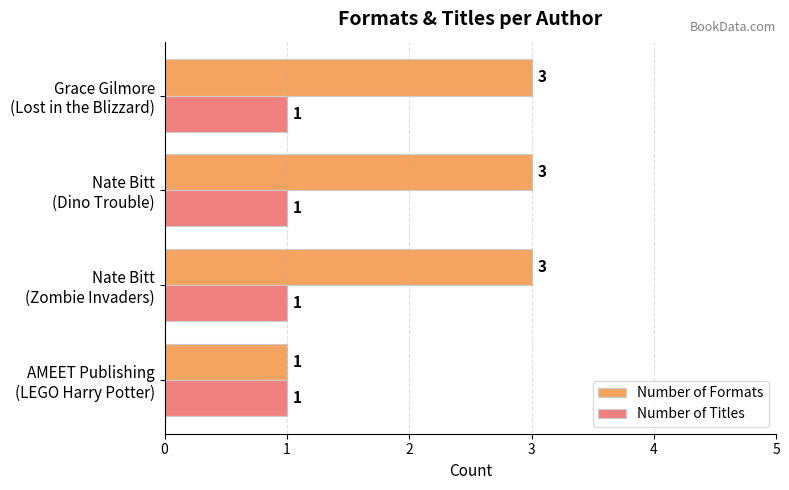

Count the Number of Formats values in the range 3 to 4.

3